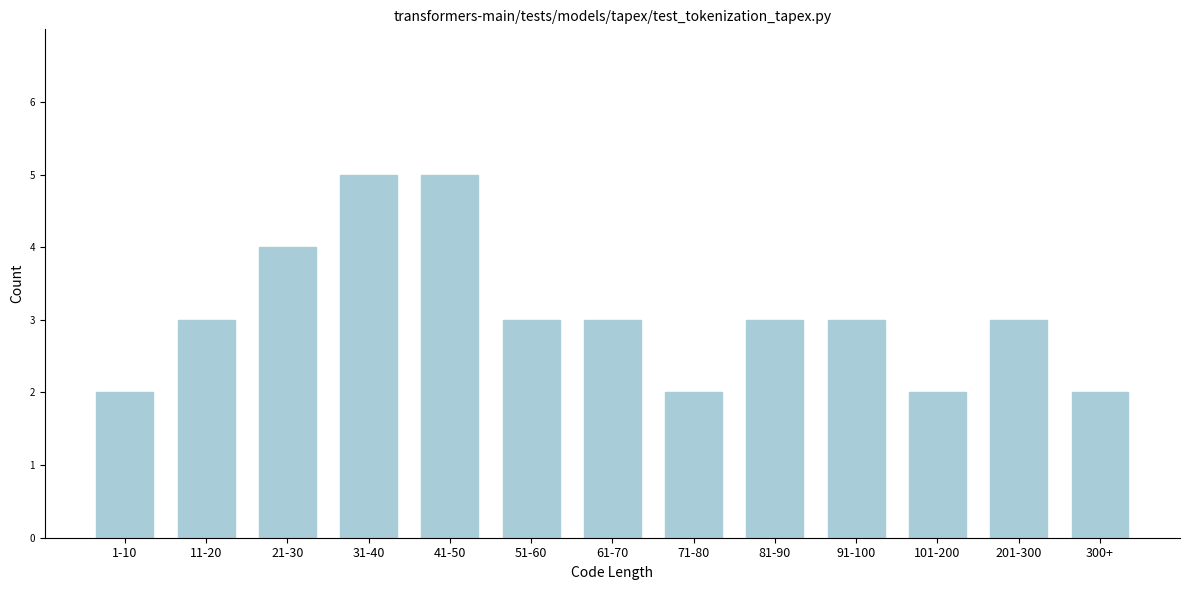

Reading right to left, what are all the values shown in this chart?

2	3	2	3	3	2	3	3	5	5	4	3	2